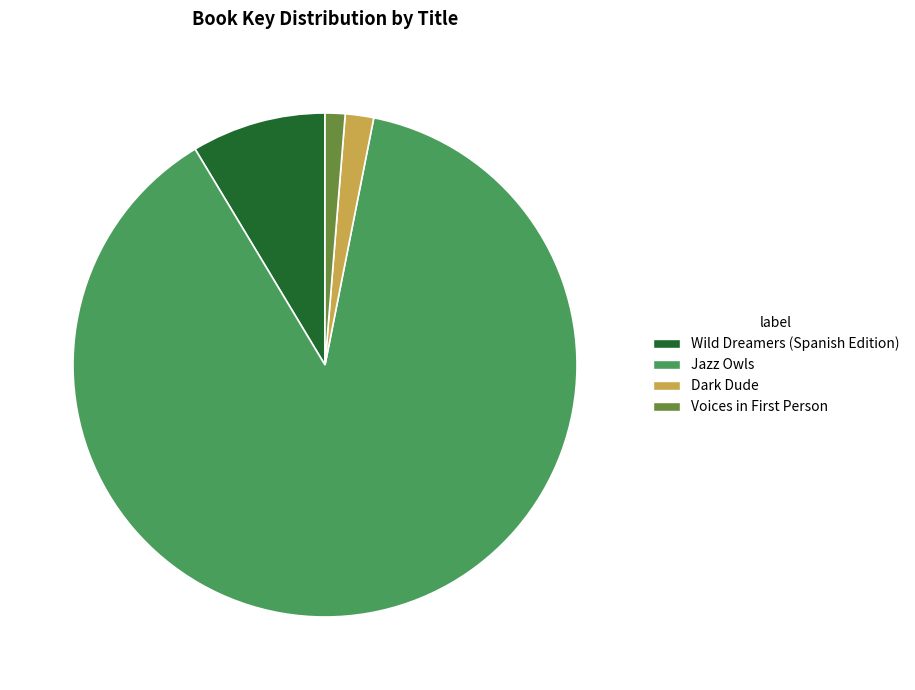

Rank the categories by value from highest to lowest.

Jazz Owls, Wild Dreamers (Spanish Edition), Dark Dude, Voices in First Person